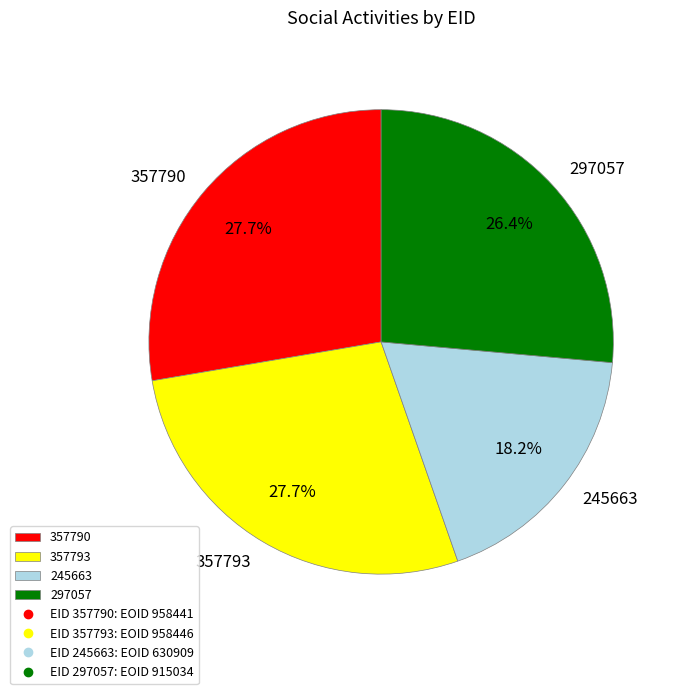

What percentage is NOT represented by 357790?

72.3%